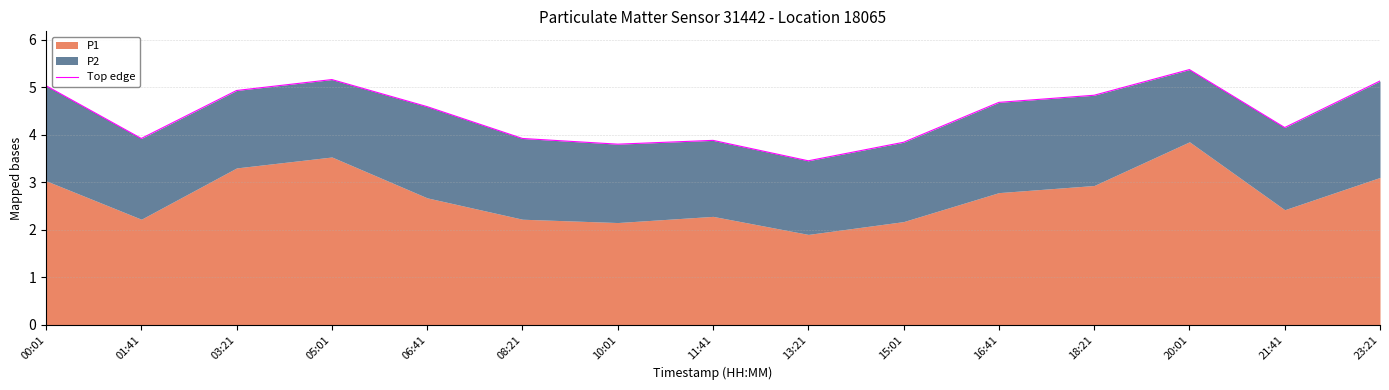

Reading left to right, transcribe all the data shown in this chart.

5.0	3.9	4.9	5.2	4.6	3.9	3.8	3.9	3.5	3.8	4.7	4.8	5.4	4.2	5.1